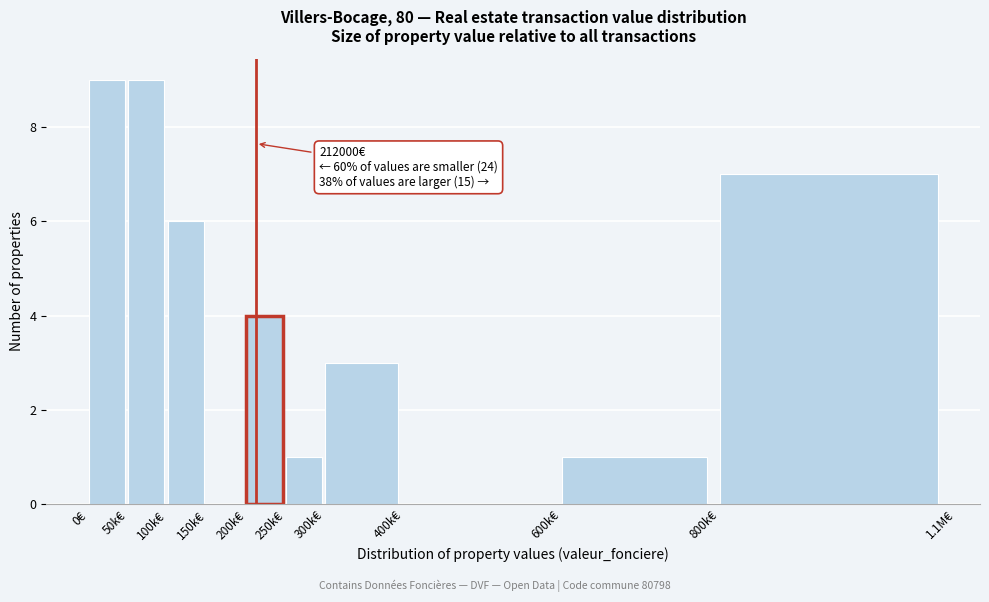

True or false: the data shows 3 at 300k€.

True